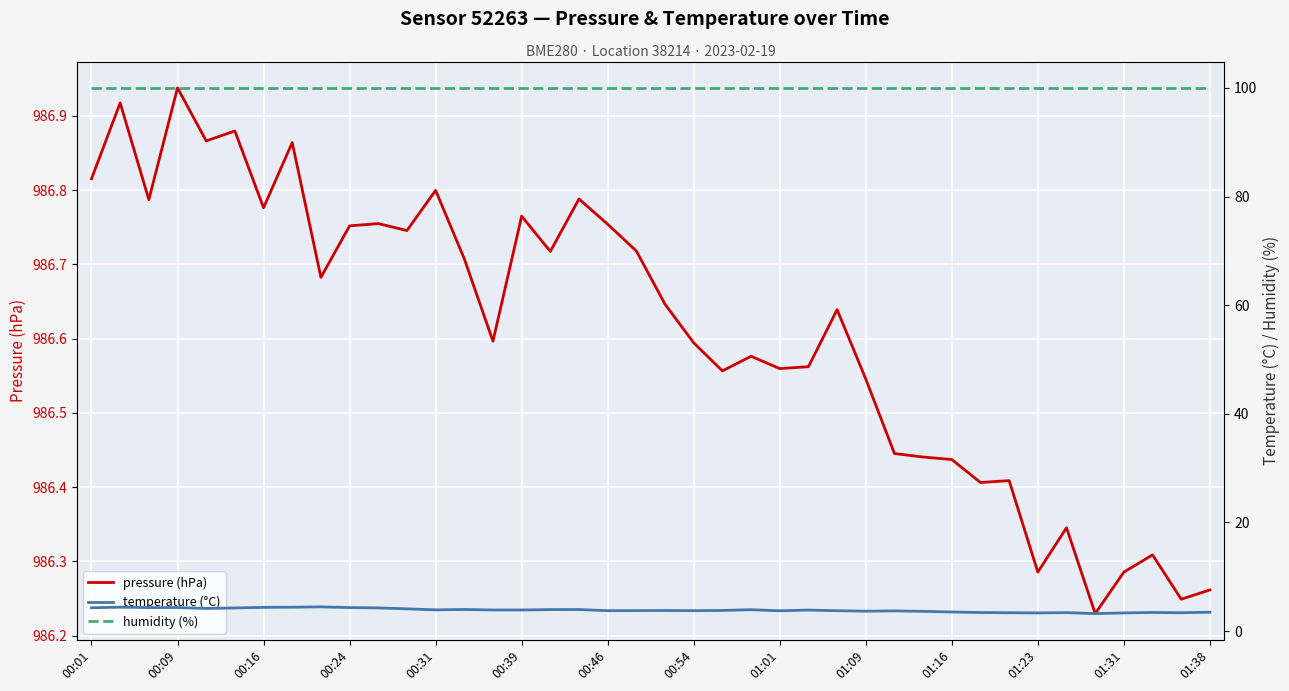

Reading left to right, transcribe all the data shown in this chart.

pressure (hPa): 986.8	986.9	986.8	986.9	986.9	986.9	986.8	986.9	986.7	986.8	986.8	986.7	986.8	986.7	986.6	986.8	986.7	986.8	986.8	986.7	986.6	986.6	986.6	986.6	986.6	986.6	986.6	986.5	986.4	986.4	986.4	986.4	986.4	986.3	986.3	986.2	986.3	986.3	986.2	986.3
temperature (°C): 4.3	4.4	4.3	4.3	4.2	4.3	4.4	4.4	4.5	4.3	4.3	4.1	3.9	4.0	3.9	3.9	4.0	4.0	3.8	3.8	3.8	3.8	3.8	4.0	3.8	3.9	3.8	3.7	3.7	3.6	3.5	3.4	3.4	3.4	3.4	3.2	3.4	3.4	3.4	3.5
humidity (%): 100.0	100.0	100.0	100.0	100.0	100.0	100.0	100.0	100.0	100.0	100.0	100.0	100.0	100.0	100.0	100.0	100.0	100.0	100.0	100.0	100.0	100.0	100.0	100.0	100.0	100.0	100.0	100.0	100.0	100.0	100.0	100.0	100.0	100.0	100.0	100.0	100.0	100.0	100.0	100.0